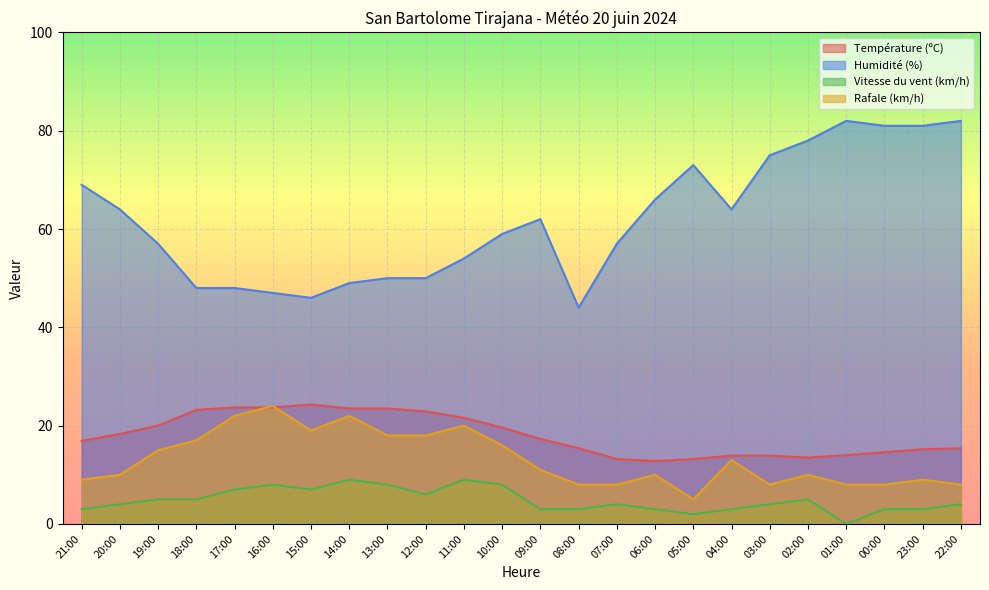

Where does the Vitesse du vent (km/h) series first go above 4?

19:00